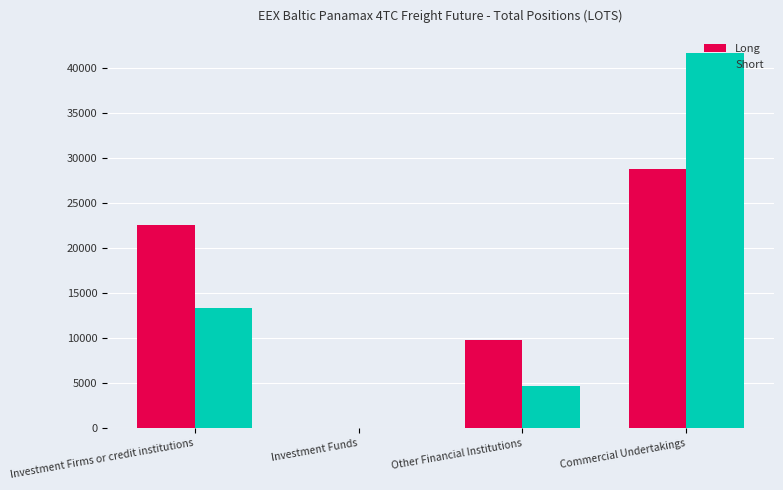

Which label corresponds to the largest value in the chart?

Commercial Undertakings